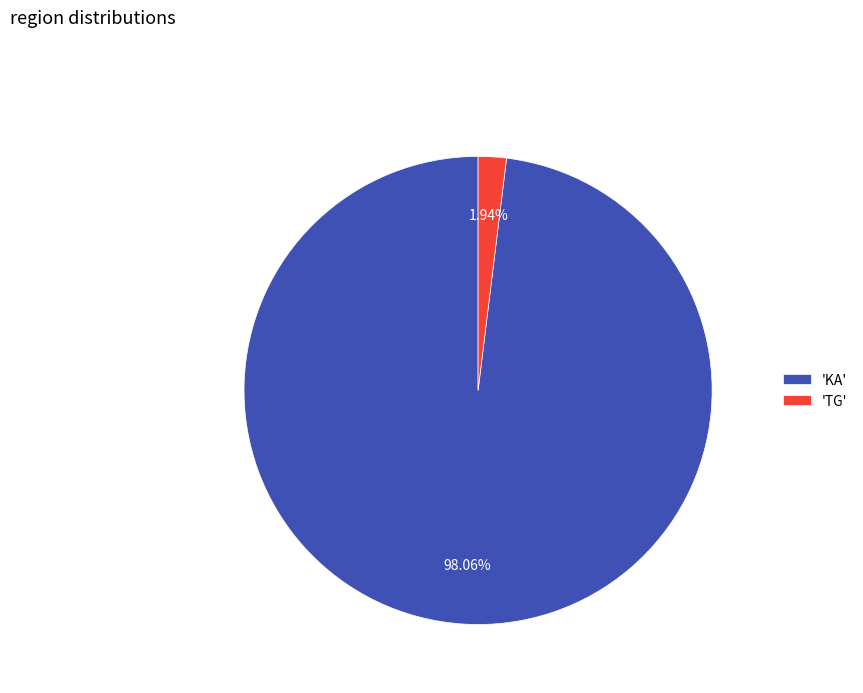

Does any single category account for the majority?

Yes